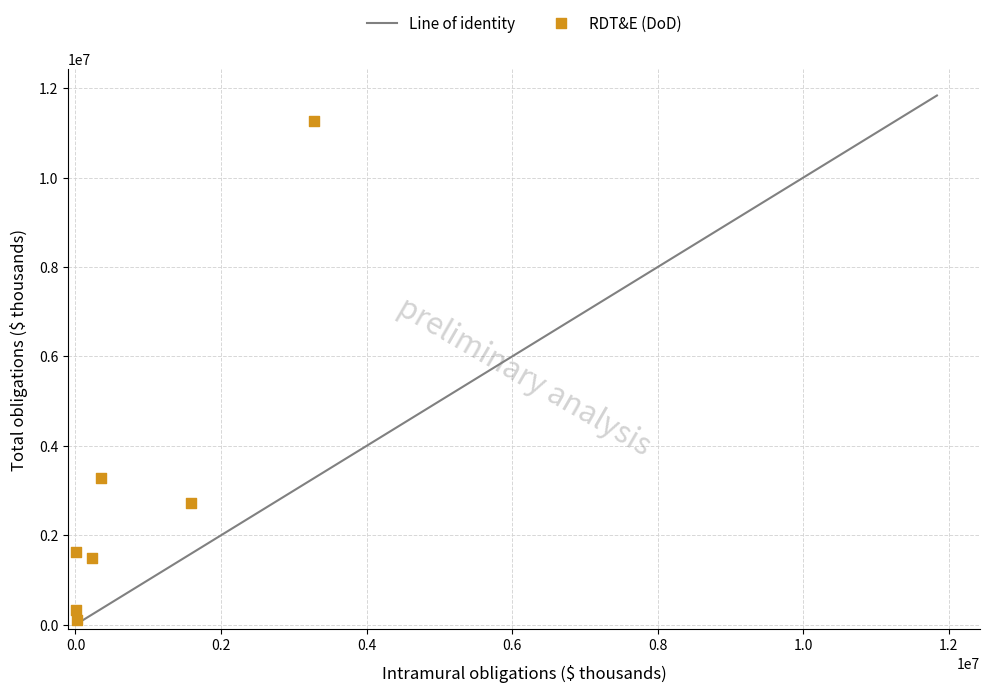

What is the average X value?

781775.0